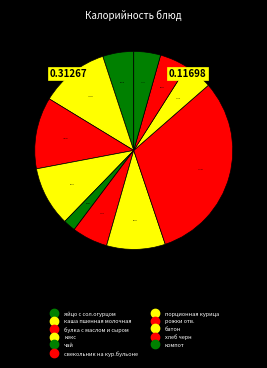

Approximately how many times larger is the value at батон compared to булка с маслом и сыром?

0.4